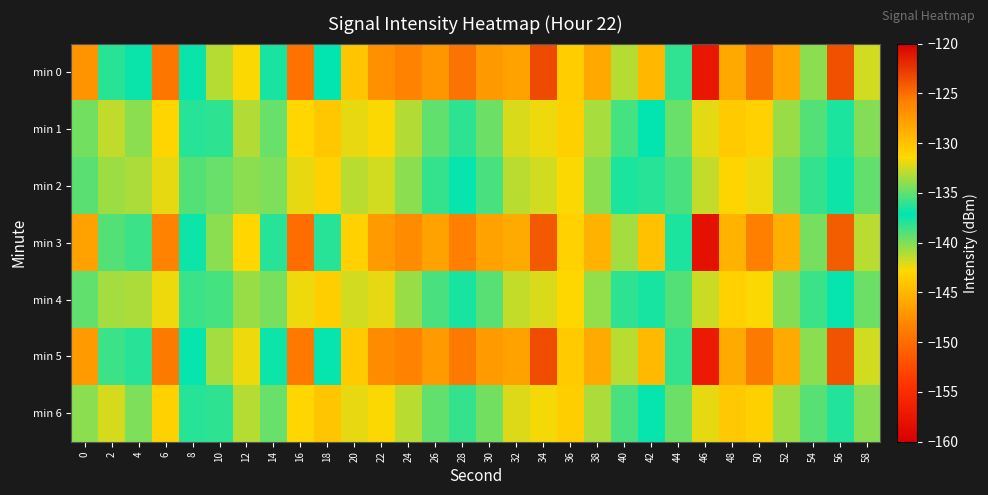

What is the total value across all series at 30?

-922.9